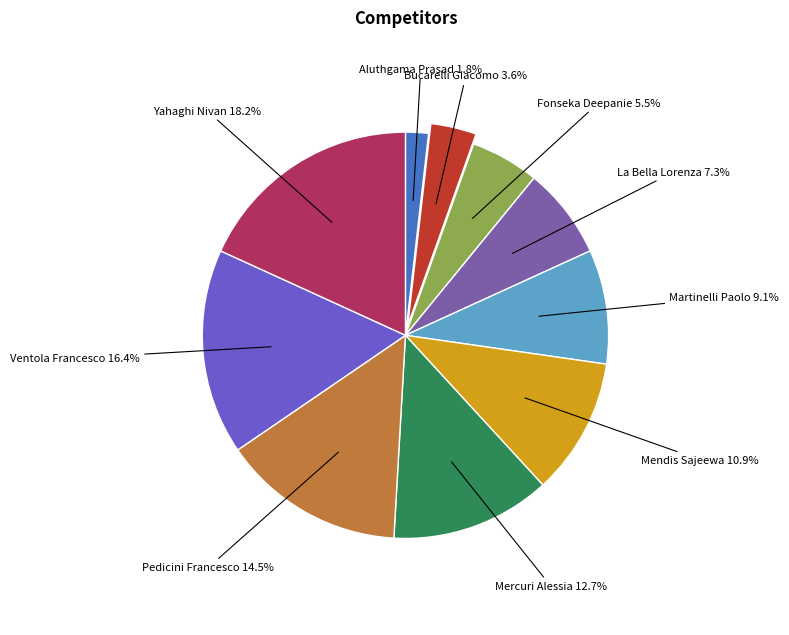

Count the number of slices in the pie.

10